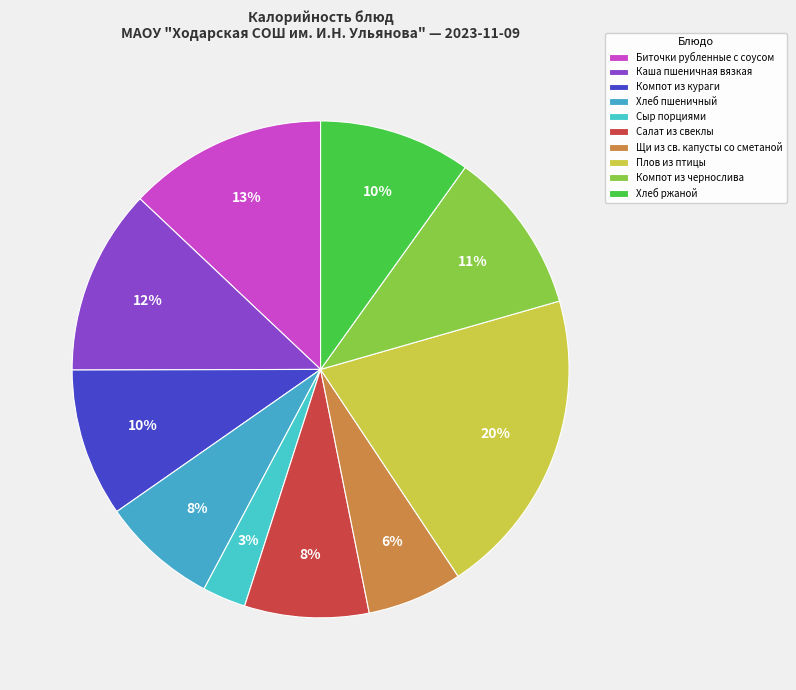

What percentage is the Сыр порциями slice, to the nearest percent?

3%